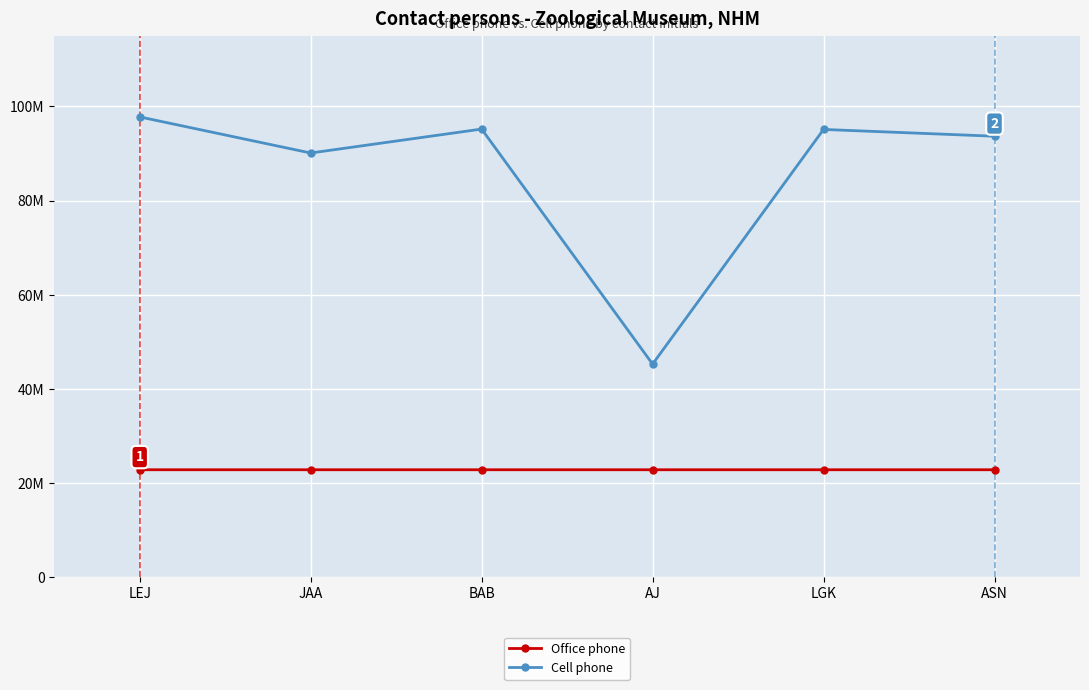

What are all the series names shown in the legend?

Office phone, Cell phone